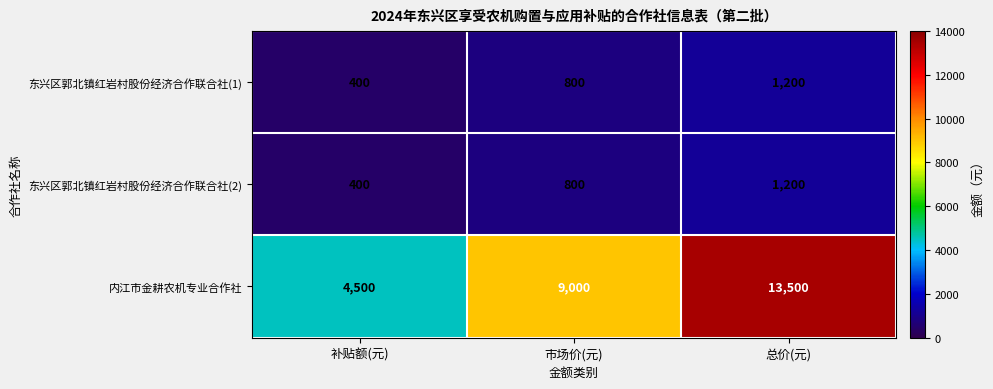

Between 市场价(元) and 总价(元), which series saw the biggest shift?

内江市金耕农机专业合作社